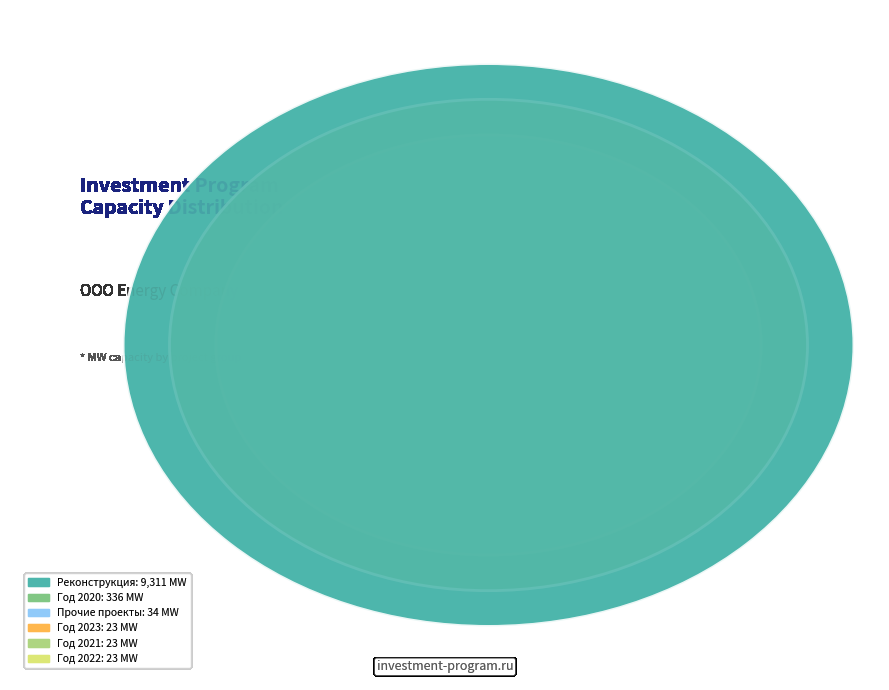

The Год 2023 slice represents 0% of the pie. True or false?

True